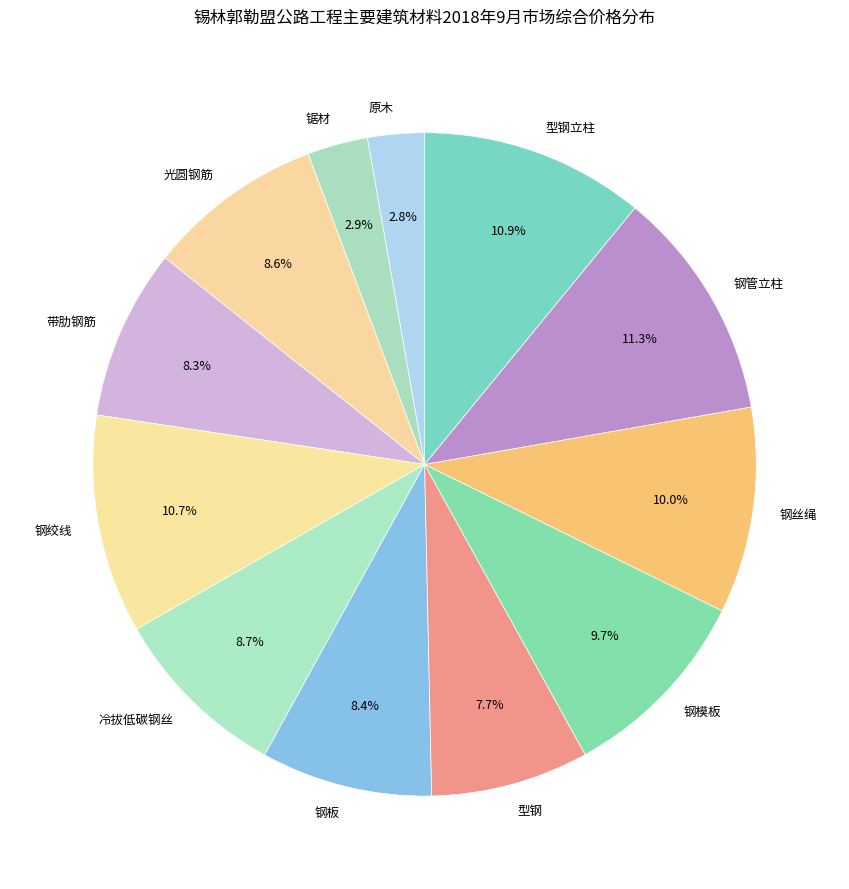

Combined, what portion of the pie is 型钢立柱 and 带肋钢筋?

19.2%